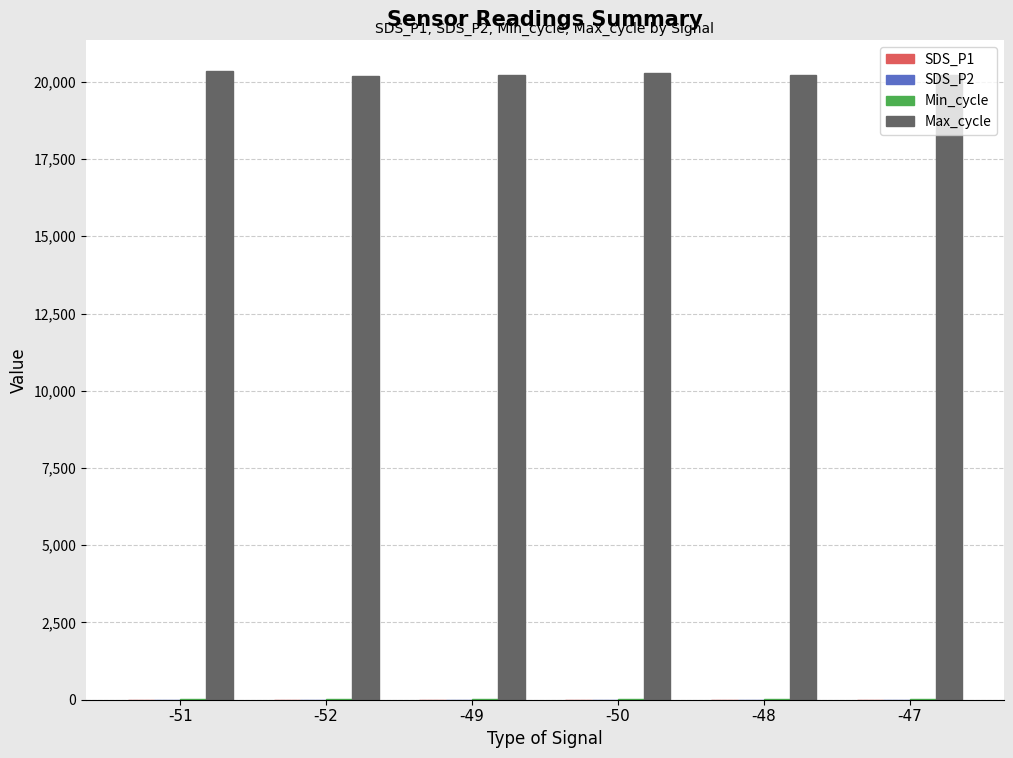

What is the sum of all Max_cycle values?

121483.1